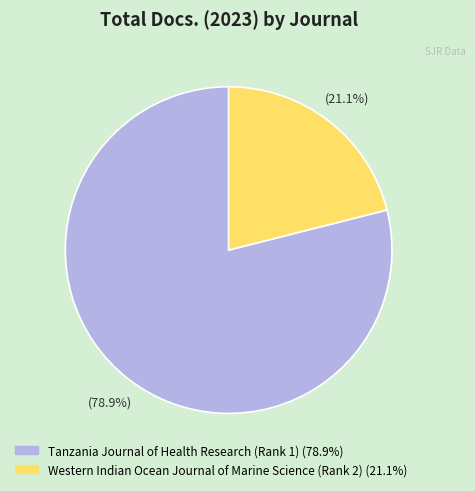

The Western Indian Ocean Journal of Marine Science (Rank 2) slice represents 21% of the pie. True or false?

True